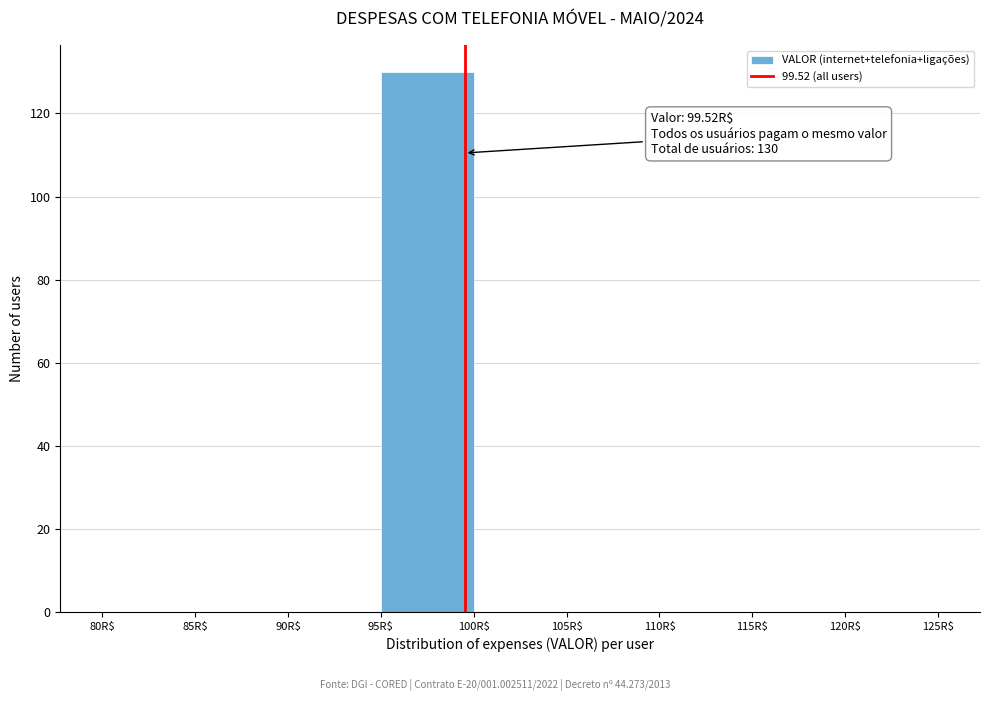

Over which range of the x-axis is the bar tallest?

95 to 100